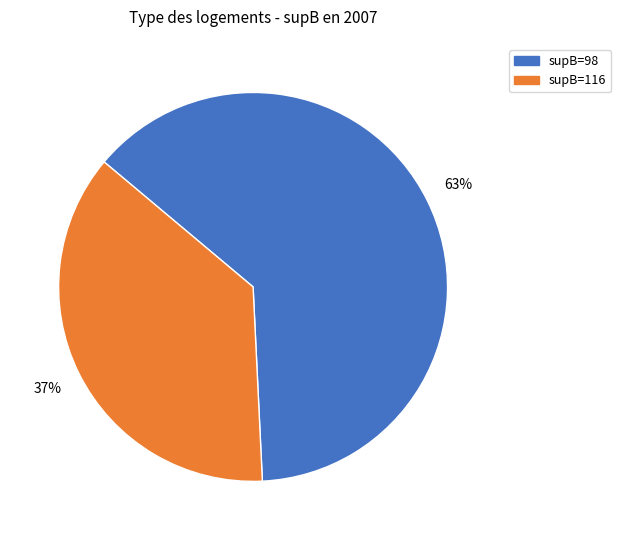

To the nearest percent, what is the average slice percentage?

50%